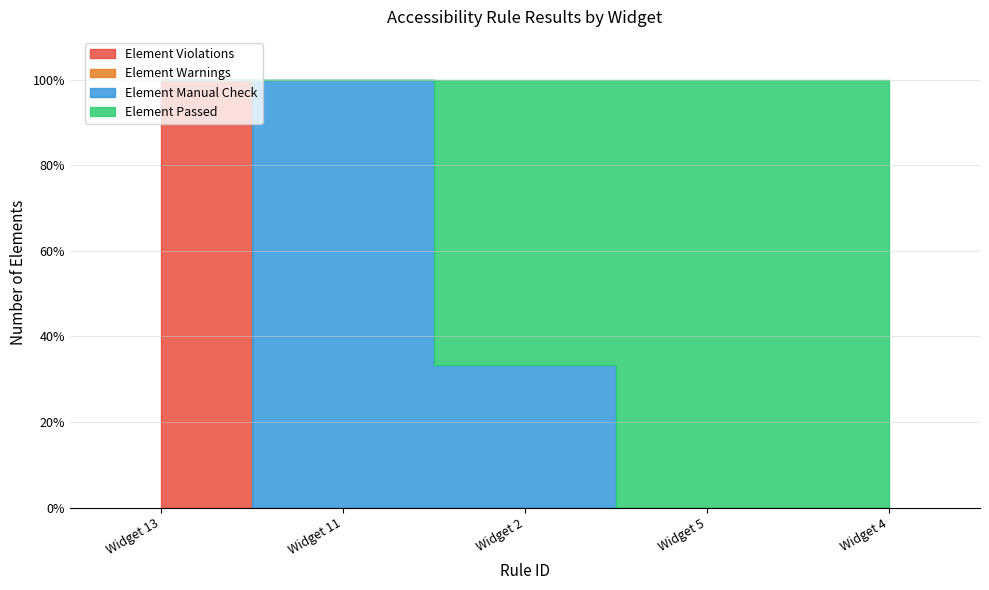

Does the chart display data point markers on the line(s)?

No